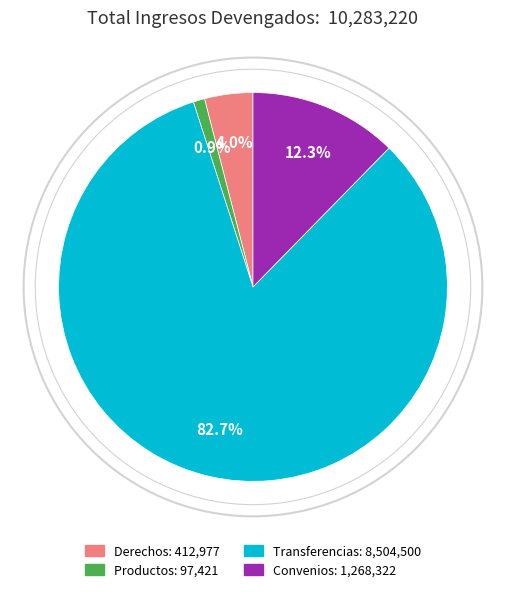

What percentage is NOT represented by Productos?

99.1%